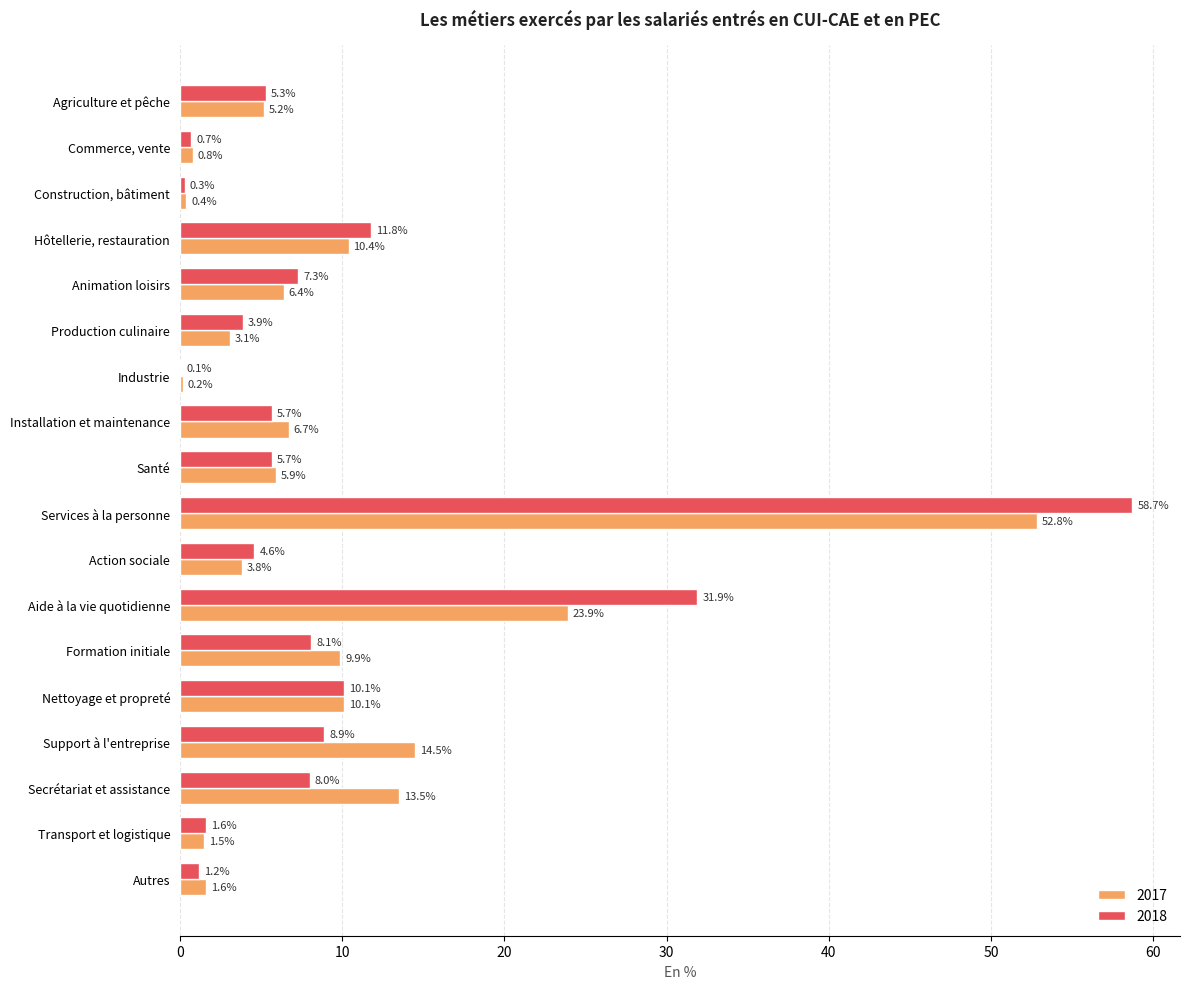

How many categories are shown in the chart?

18